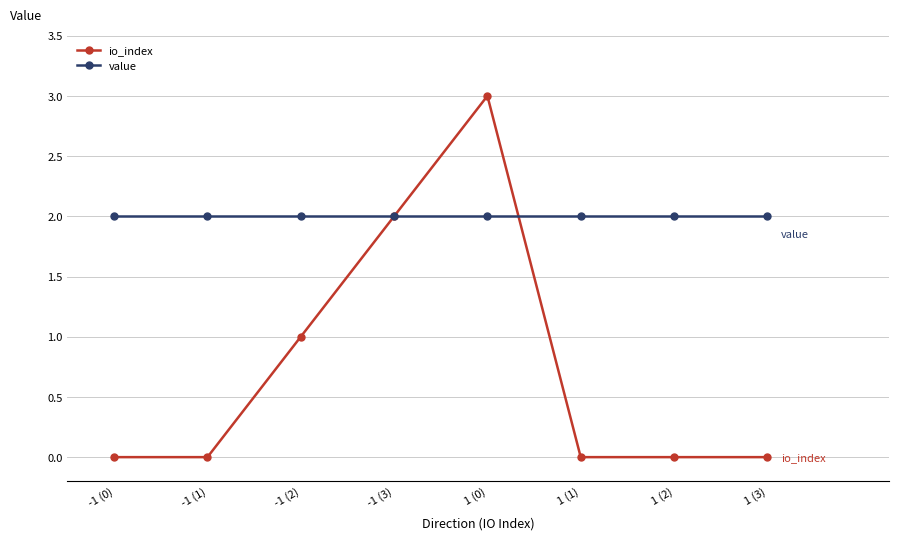

Is the value of io_index at -1 (2) greater than the value of value at -1 (1)?

No